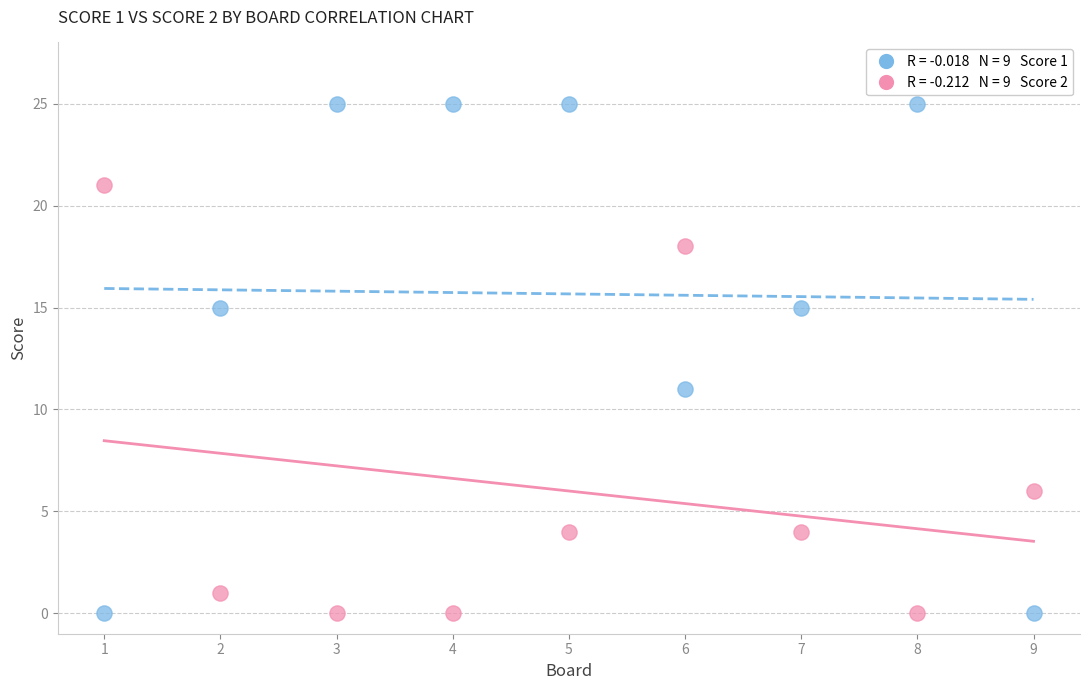

Across all data points, what is the range of Y values (max minus min)?

25